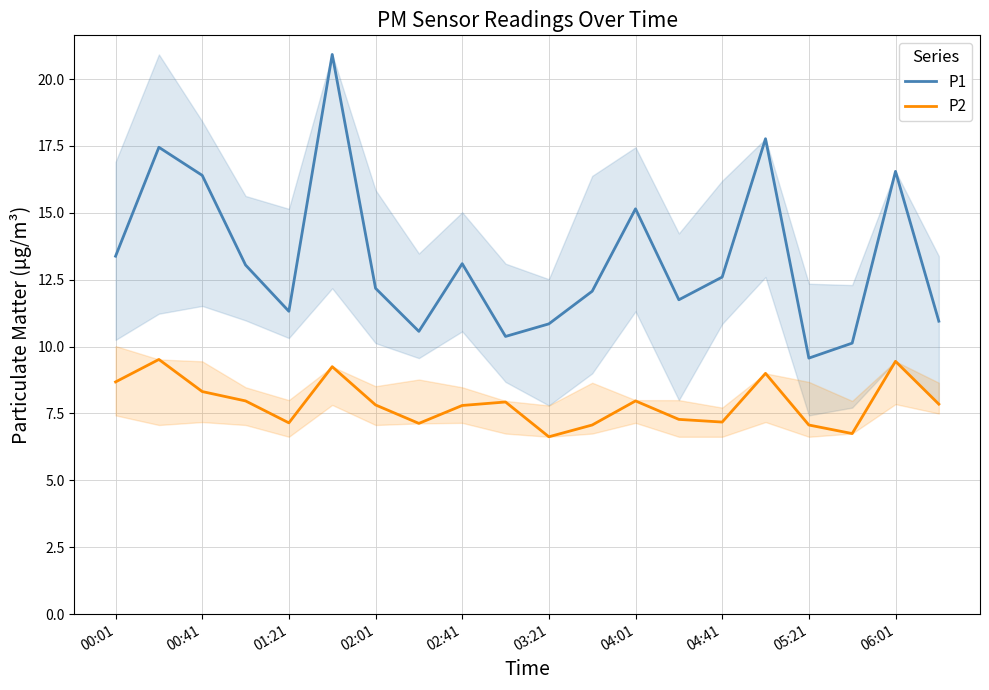

What is the maximum value shown in the chart?

20.9